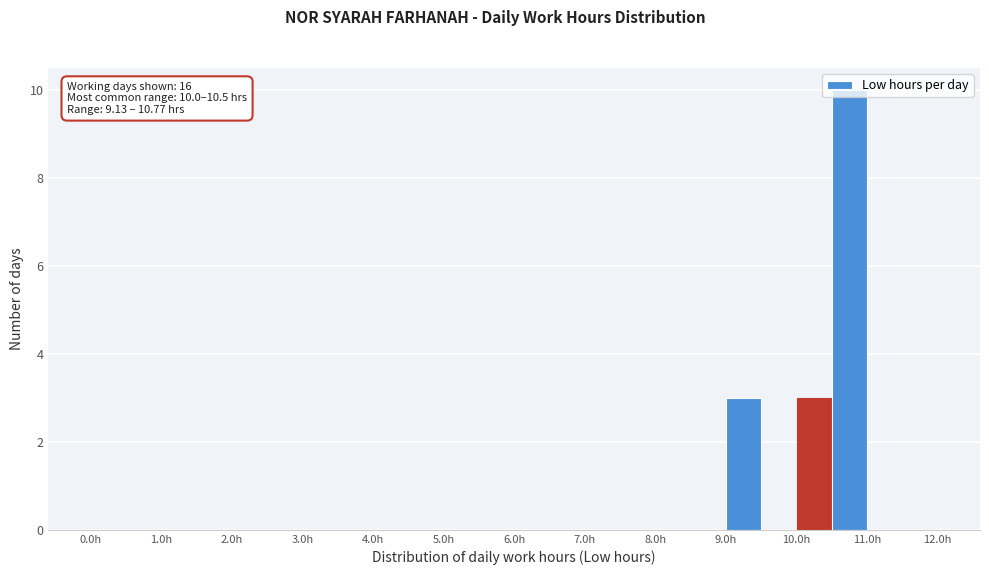

Which range on the x-axis has the tallest bar?

10.5 to 11.0